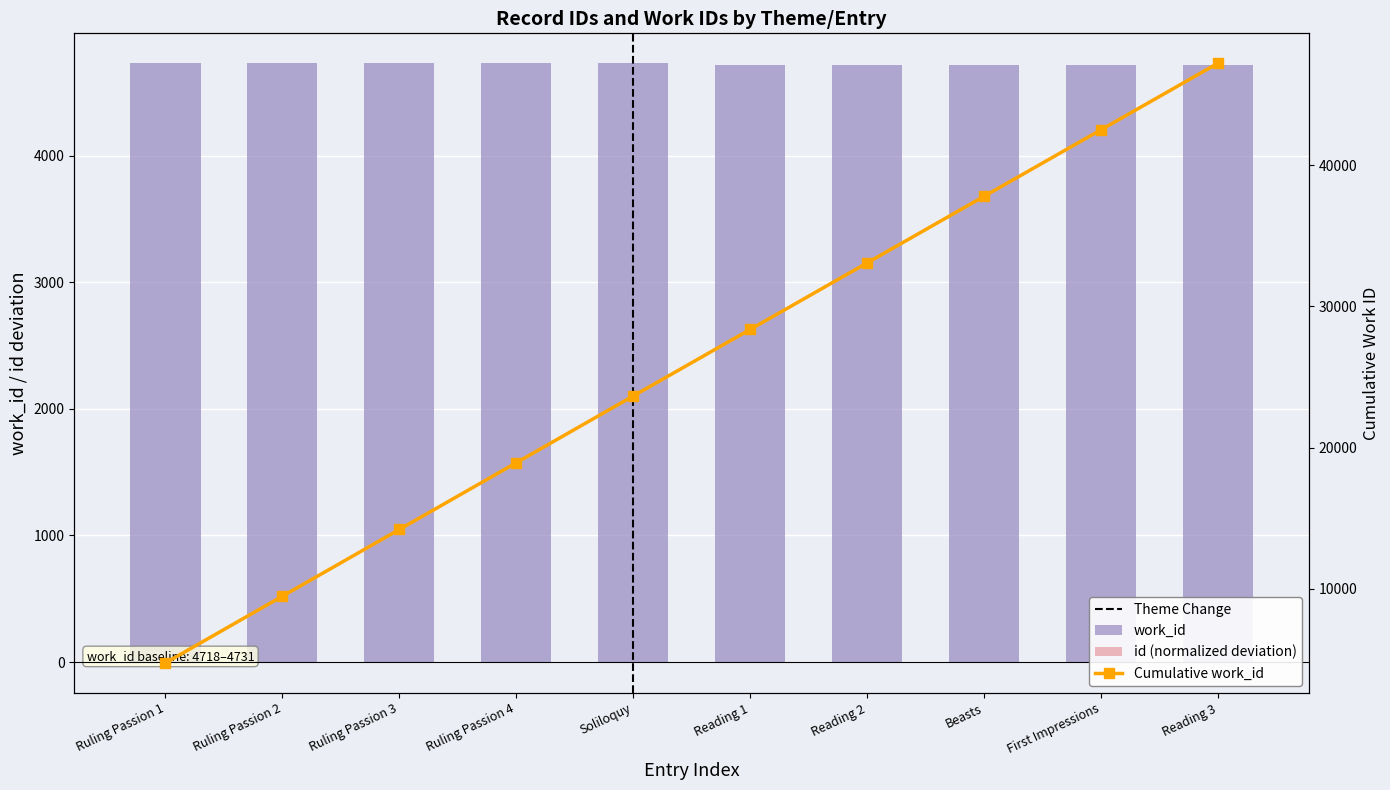

Where is work_id nearest to the value 4724?

Ruling Passion 1